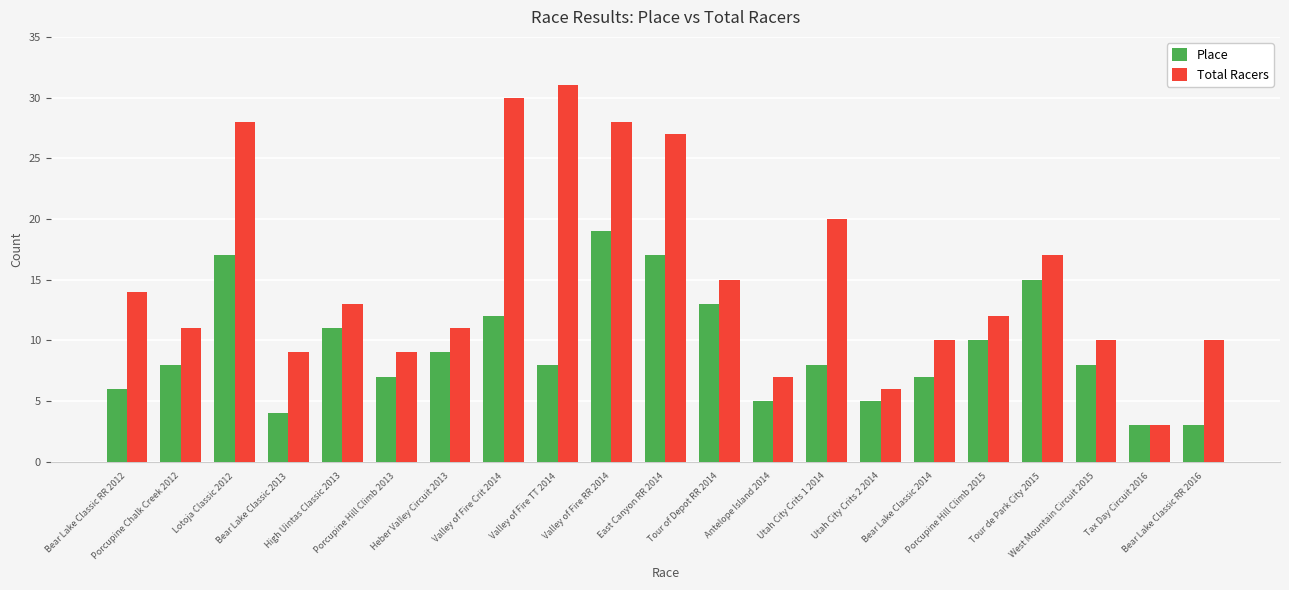

What is the approximate value of Place at High Uintas Classic 2013, to the nearest 10?

10